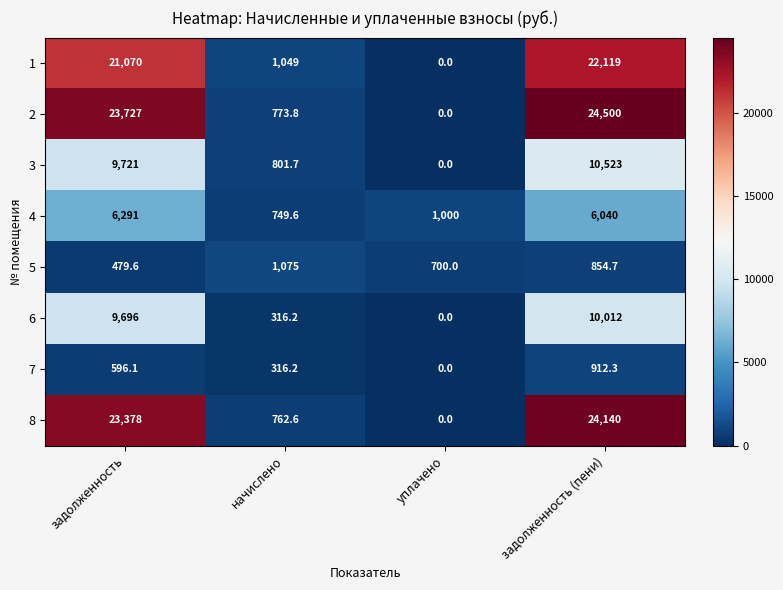

At which category is the sum across all series the highest?

задолженность (пени)